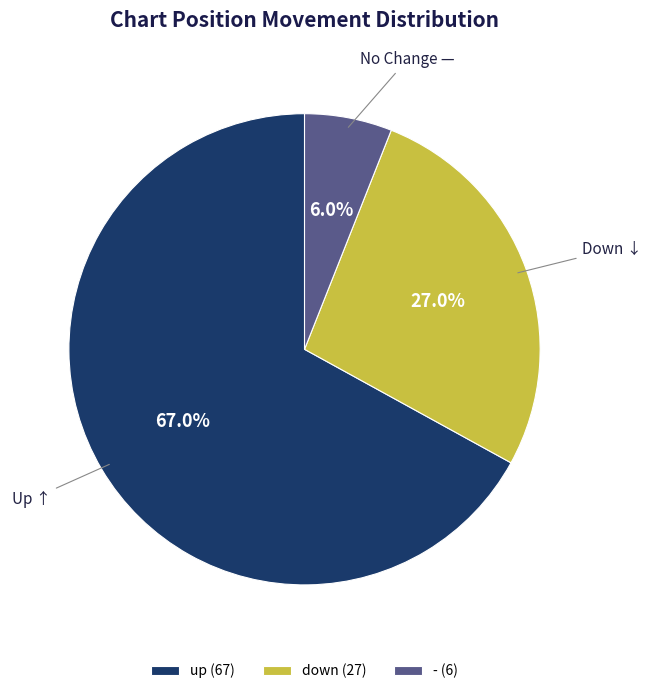

Is there a majority slice in this chart?

Yes